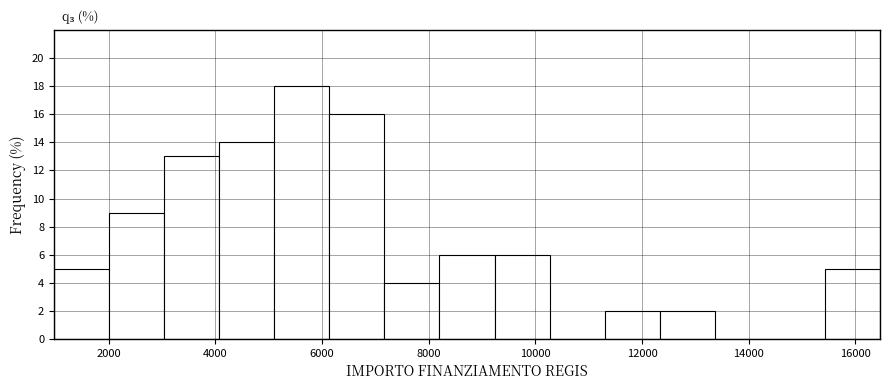

Reading left to right, list every bar in this chart as the range it spans on the x-axis followed by its height. Neither the bar edges nor the heights are printed on the chart, so give them approximately, as read against the axes.

1000 to 2000: 5
2000 to 3000: 9
3000 to 4000: 13
4000 to 5200: 14
5200 to 6200: 18
6200 to 7200: 16
7200 to 8200: 4
8200 to 9200: 6
9200 to 10200: 6
10200 to 11400: 0
11400 to 12400: 2
12400 to 13400: 2
13400 to 14400: 0
14400 to 15400: 0
15400 to 16400: 5